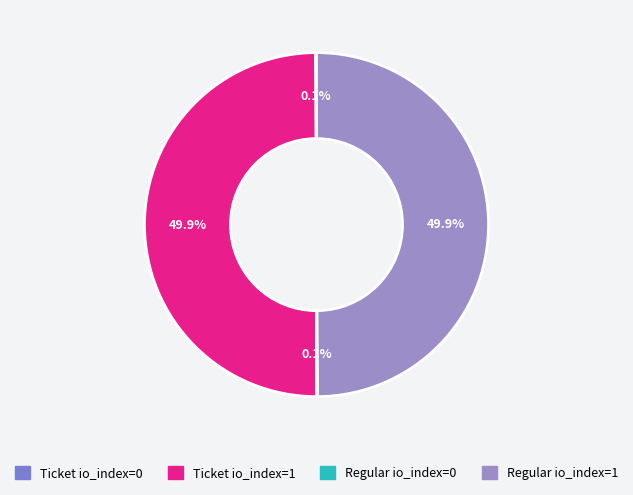

To the nearest percent, what percentage of the pie is Ticket io_index=1?

50%